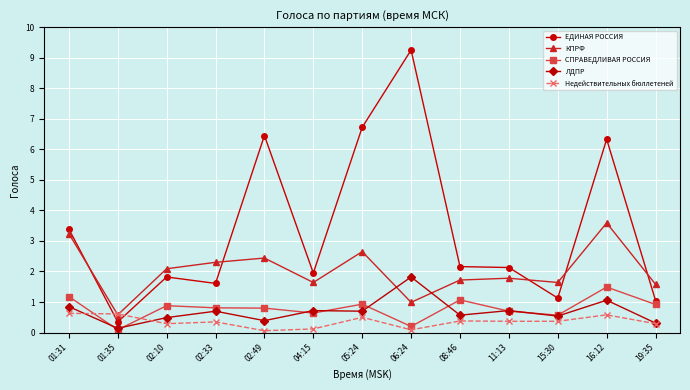

At which label does ЛДПР reach its peak?

06:24